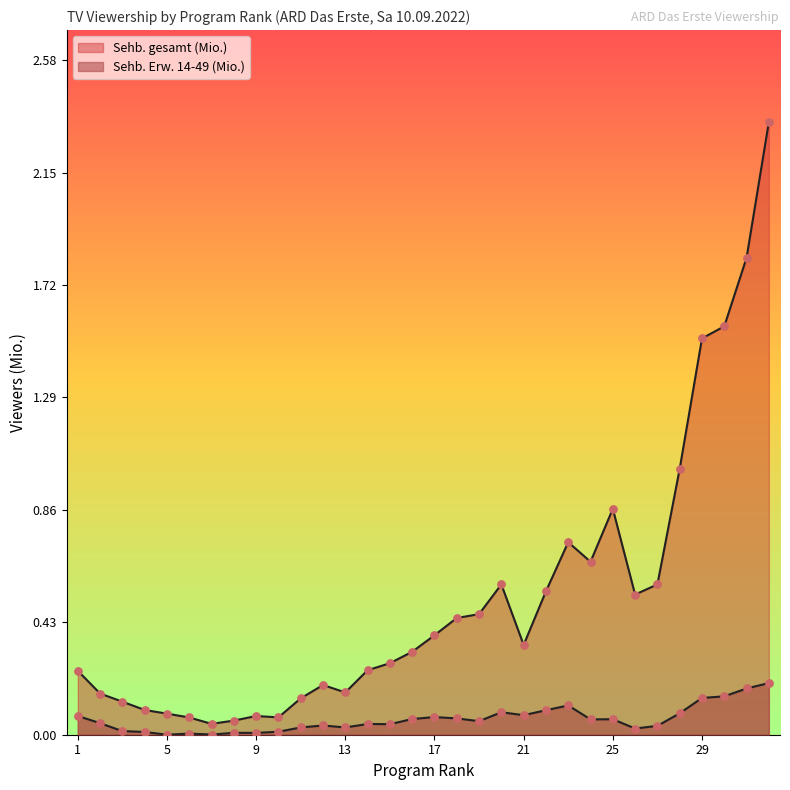

Is the value of Sehb. gesamt (Mio.) at 11 greater than the value of Sehb. Erw. 14-49 (Mio.) at 23?

Yes